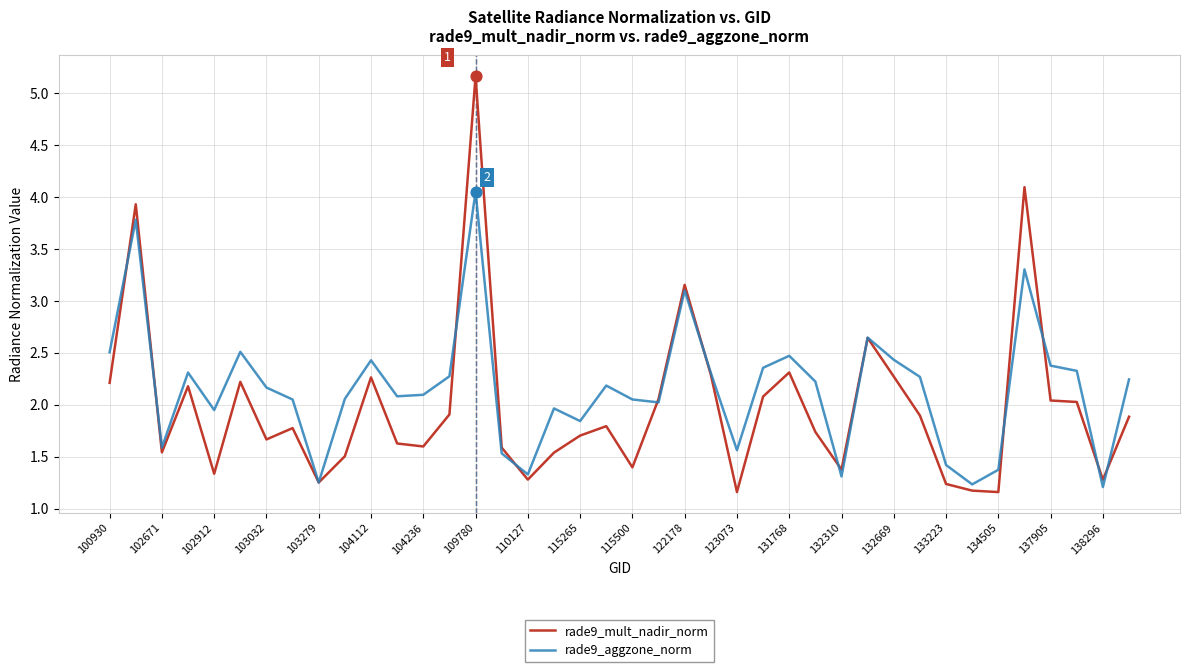

Which series has the widest spread of values?

rade9_mult_nadir_norm